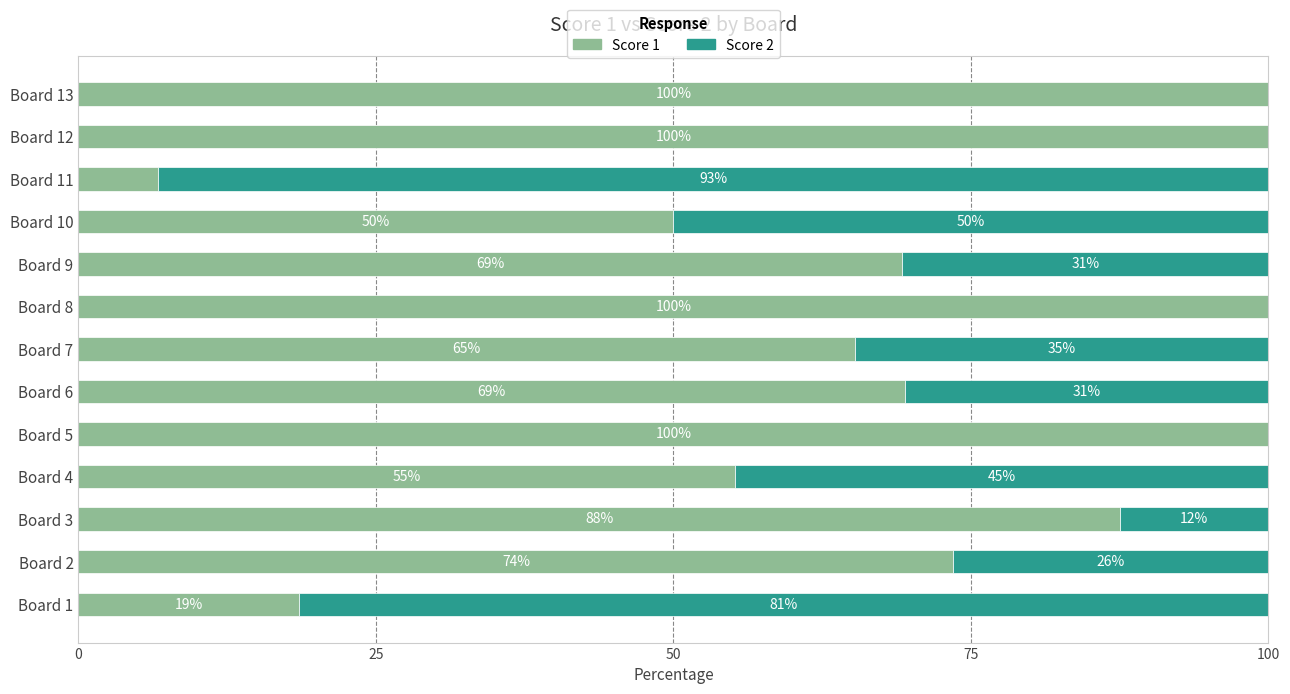

What is the total value across all series at Board 5?

100.0